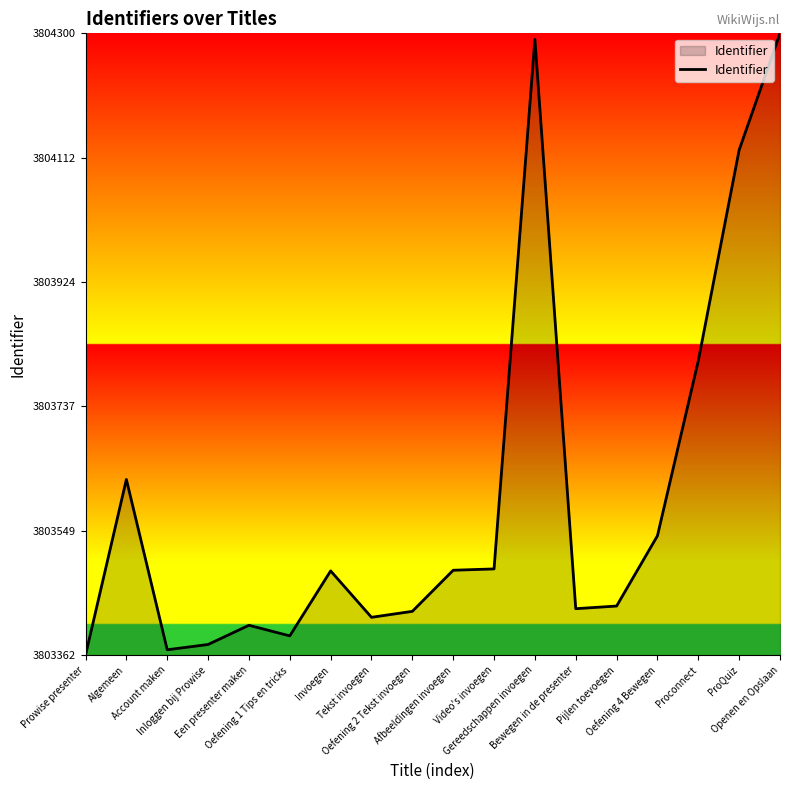

What is the maximum value shown in the chart?

3804300